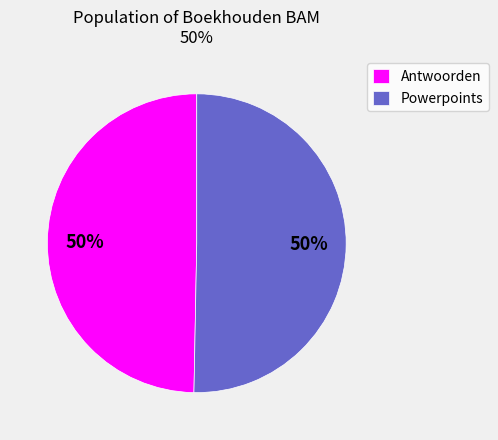

Count the number of slices in the pie.

2